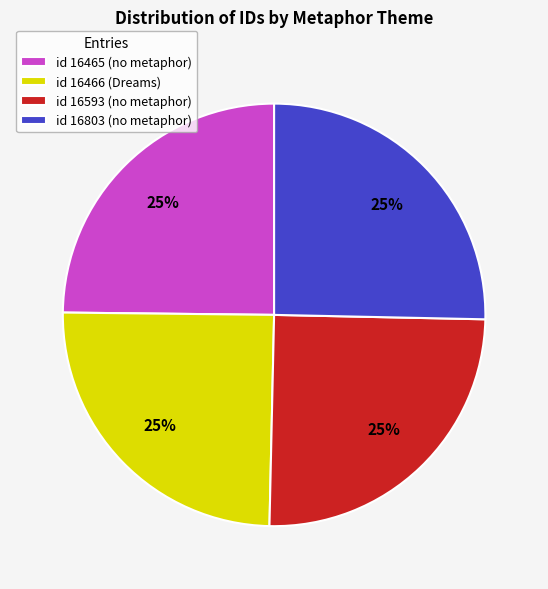

To the nearest percent, what portion does id 16593 (no metaphor) represent?

25%